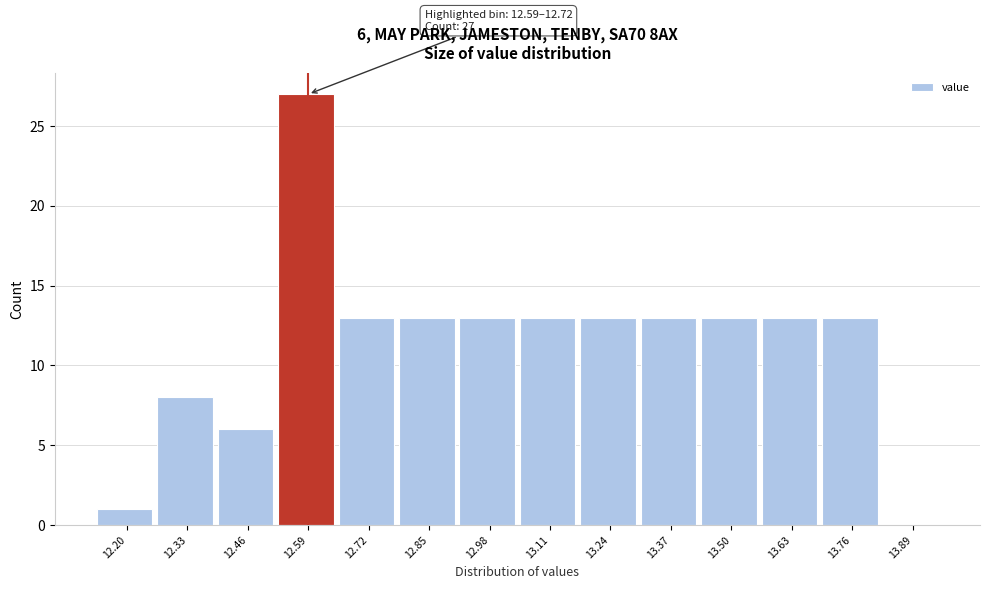

Reading left to right, extract all data points from this chart.

12.20=1	12.33=8	12.46=6	12.59=27	12.72=13	12.85=13	12.98=13	13.11=13	13.24=13	13.37=13	13.50=13	13.63=13	13.76=13	13.89=0